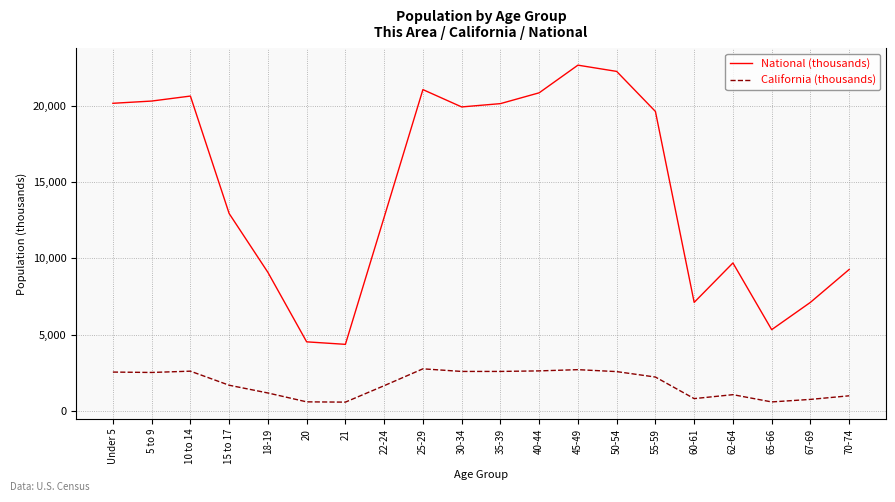

True or false: California (thousands) and National (thousands) cross at least once.

False